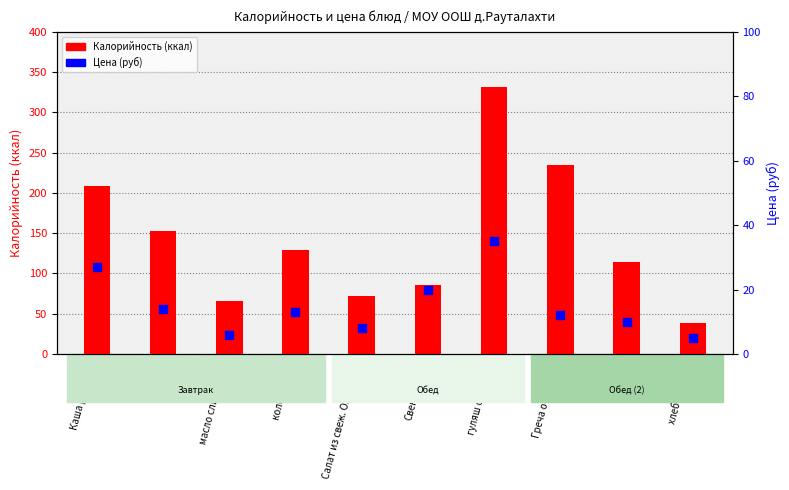

What is the total value across all series at Салат из свеж. Огрурцов?

80.0